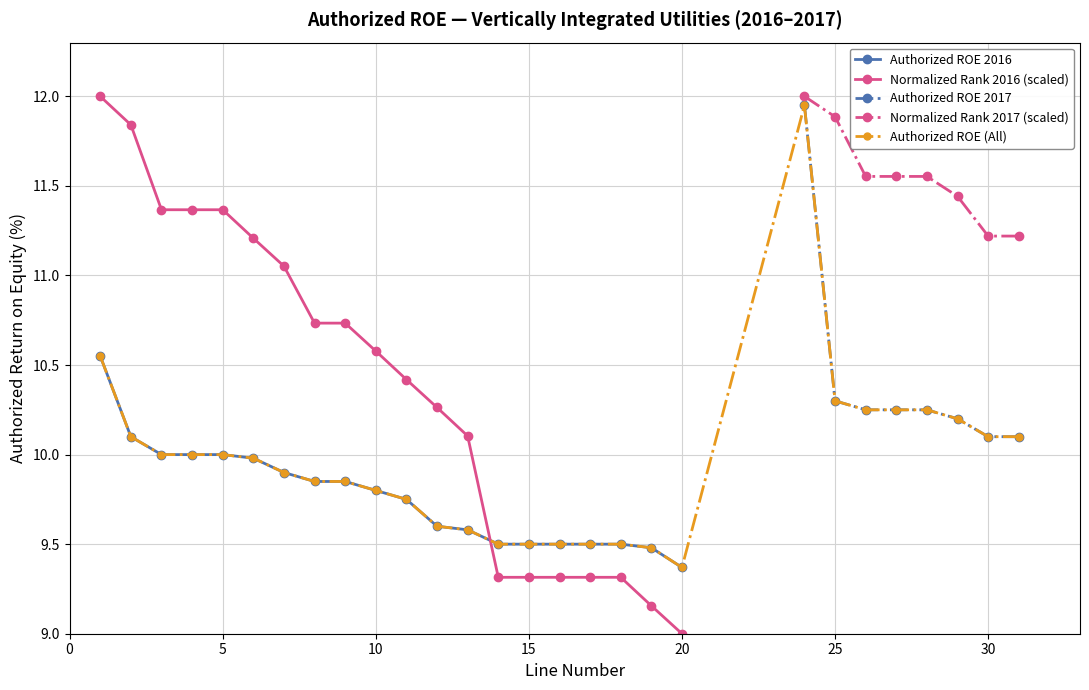

What is the lowest value of the Authorized ROE (All) series?

9.4